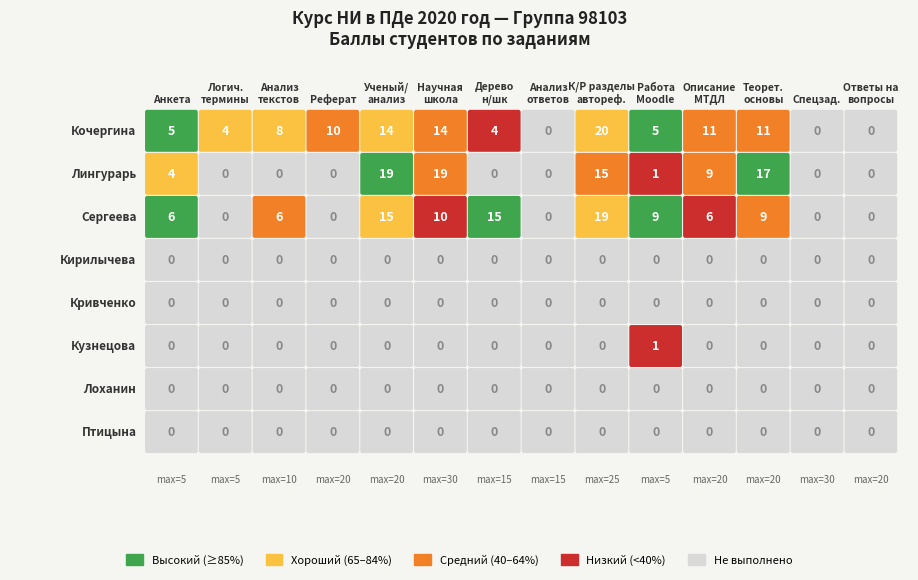

Which series has the widest spread of values?

Кочергина Ксения Николаевна